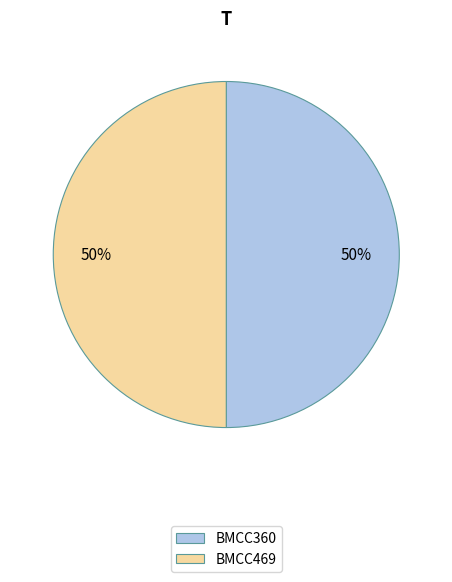

True or false: BMCC360 accounts for 50% of the total.

True